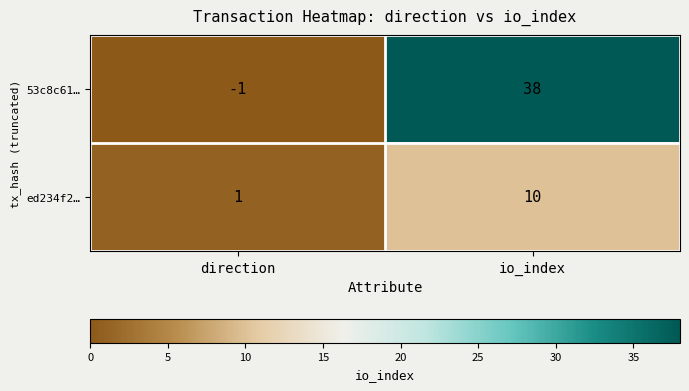

Reading left to right, what are all the values shown in this chart?

53c8c61…: -1	38
ed234f2…: 1	10